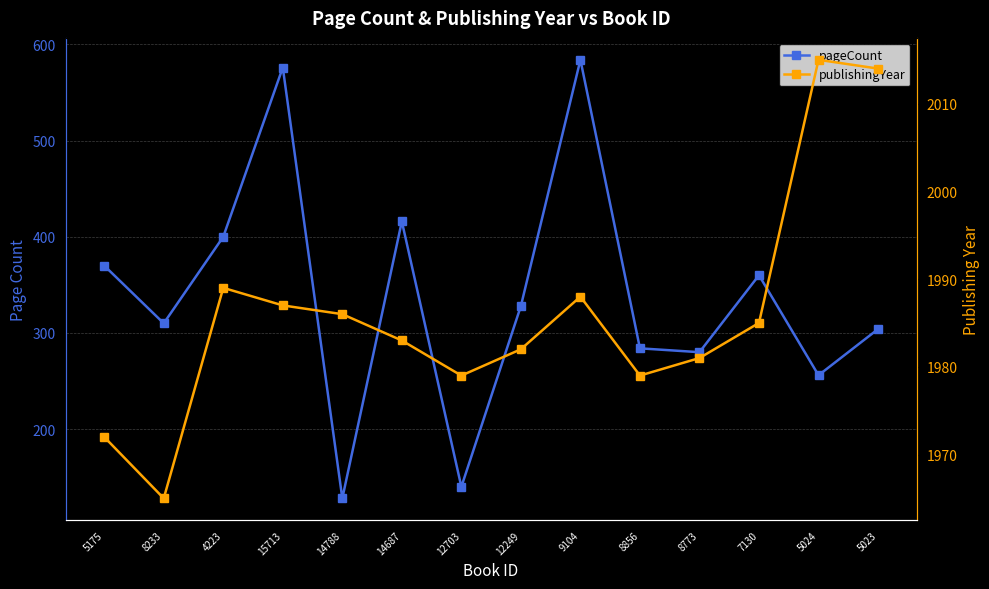

What are all the series names shown in the legend?

pageCount, publishingYear